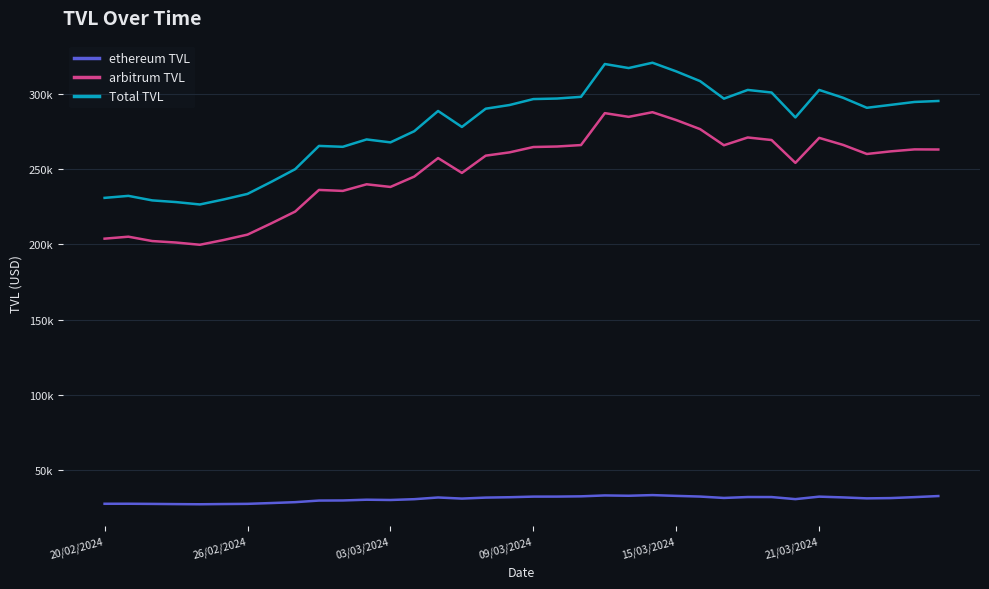

Is this an area chart (filled region under the line)?

No